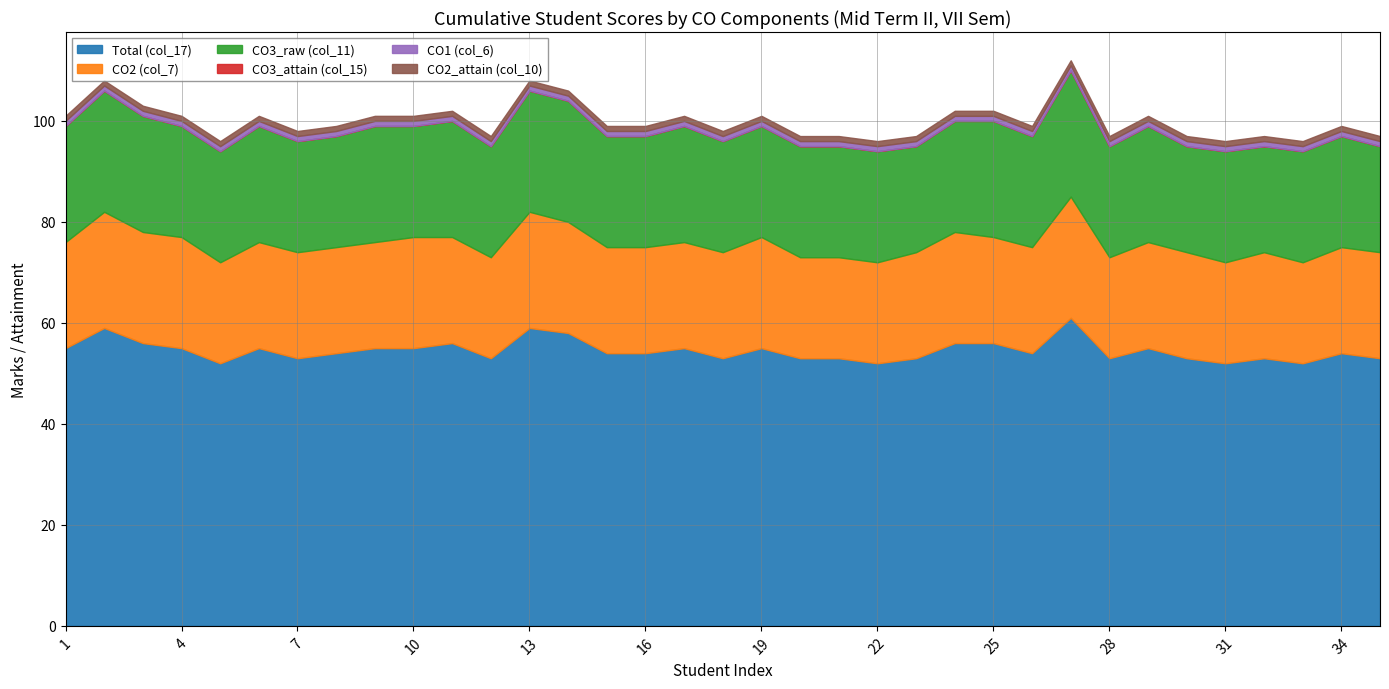

True or false: CO3_attain (col_15) and CO1 (col_6) intersect in this chart.

False